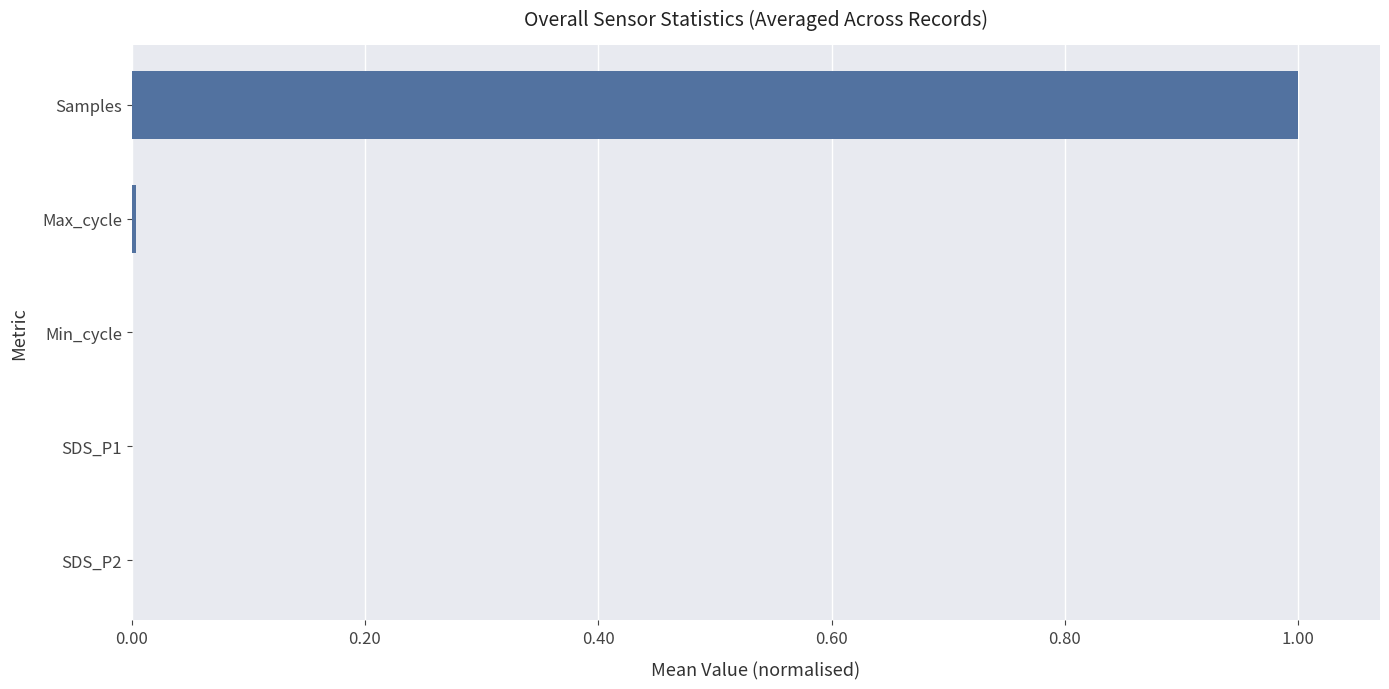

Count the number of data series in this chart.

1